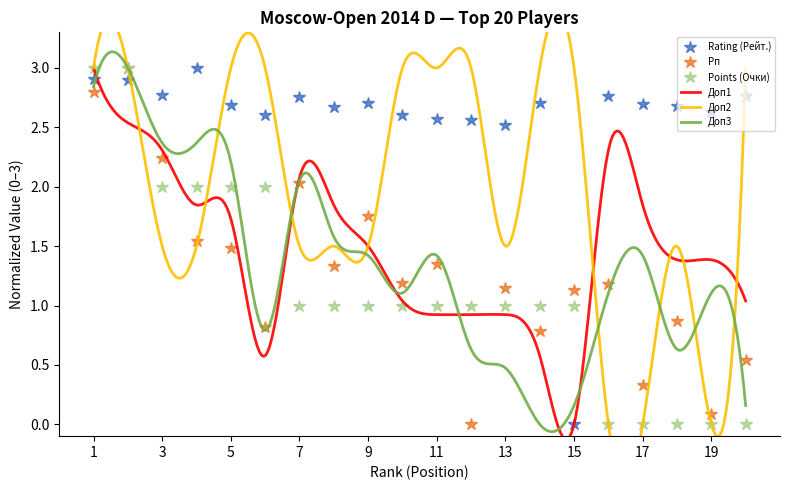

What is the sum of all Рп values?

25.6